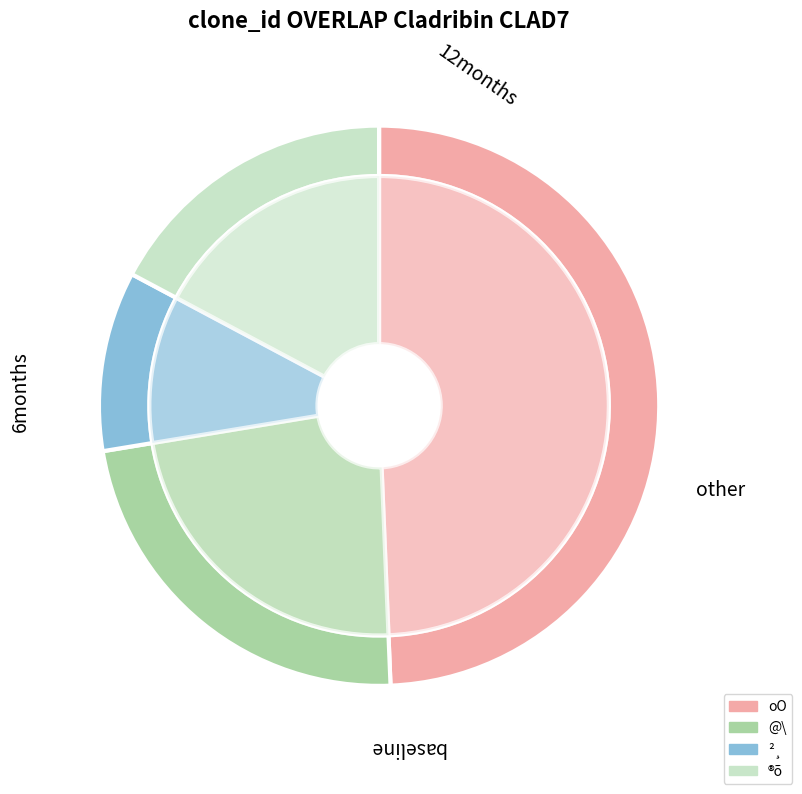

The 3048 slice represents 25% of the pie. True or false?

False